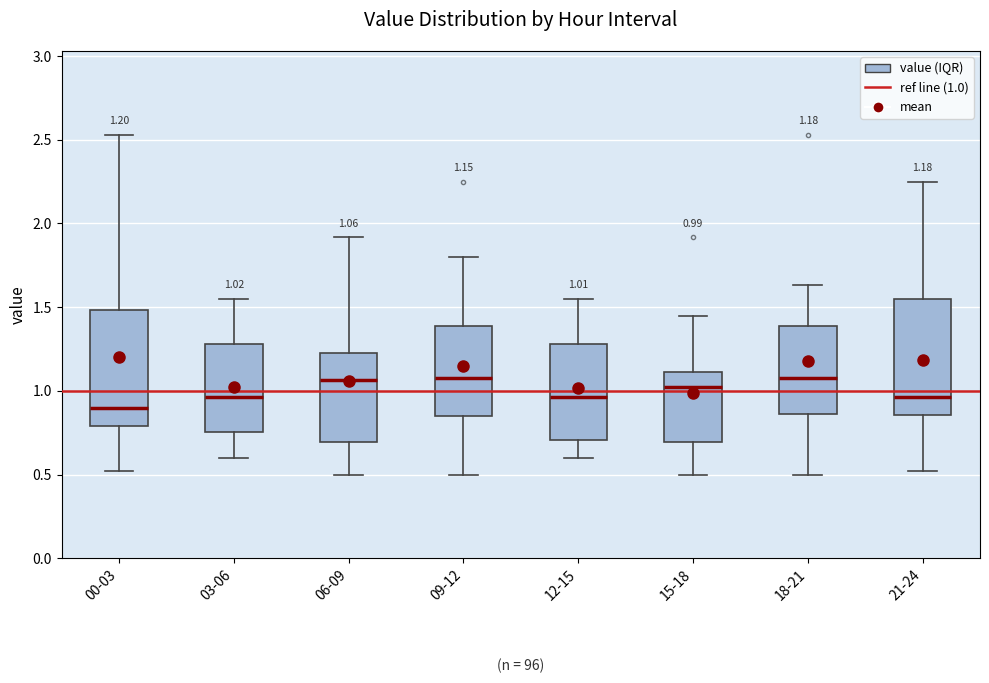

Which box has the lowest median line?

00-03